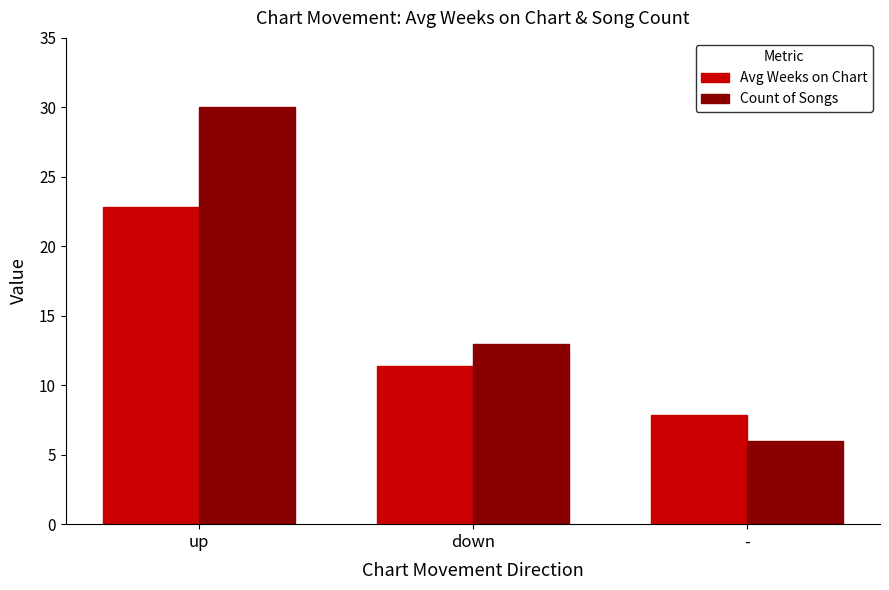

How many data points does each series have?

3